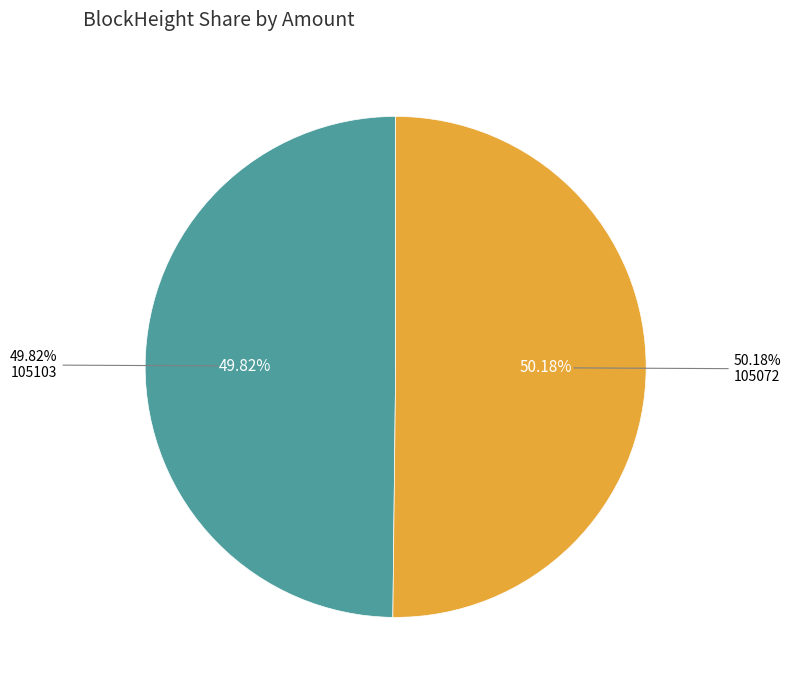

To the nearest percent, what is the combined percentage of 105103 and 105072?

100%